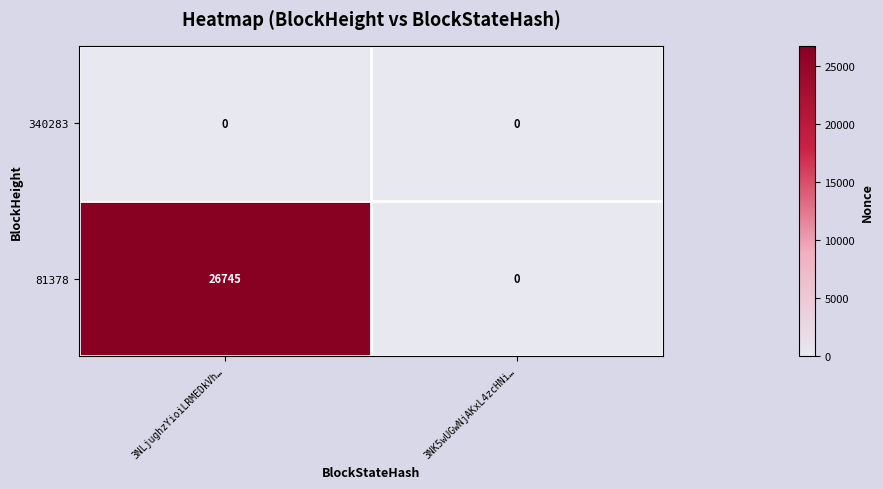

Which series has the widest spread of values?

81378